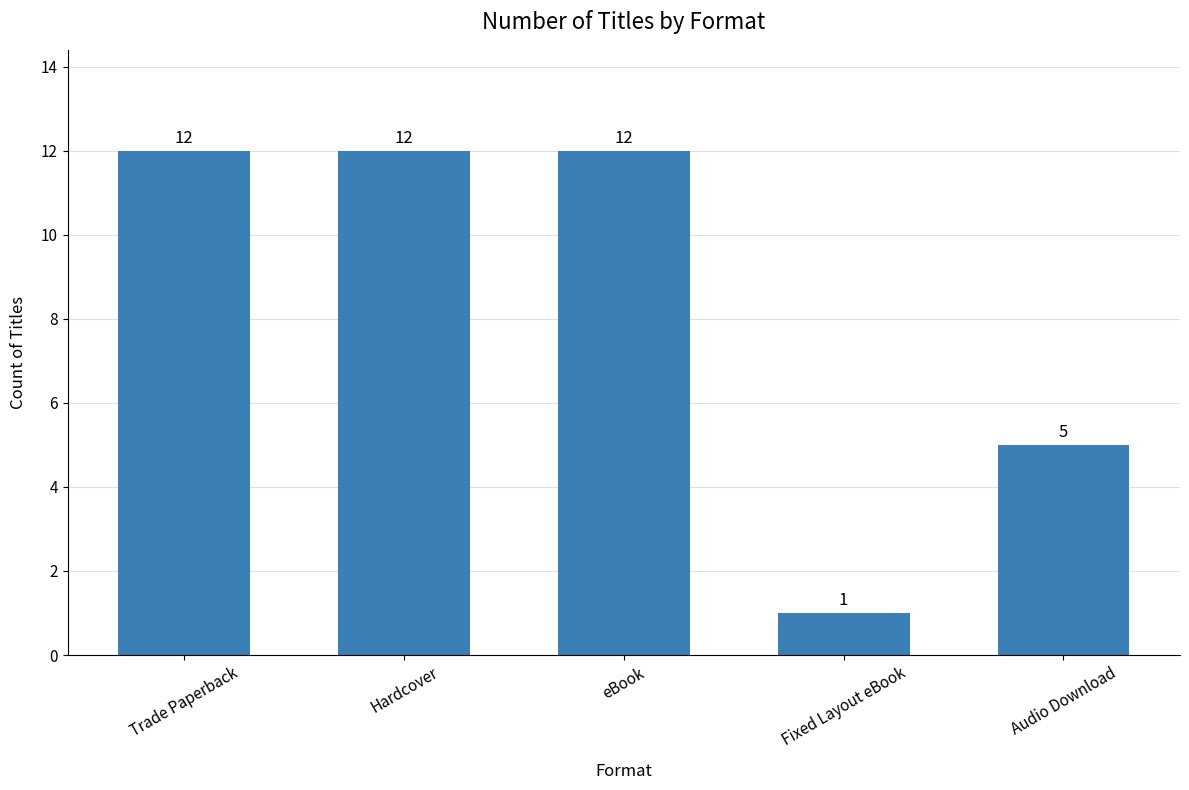

Which has a higher value, Audio Download or Fixed Layout eBook?

Audio Download